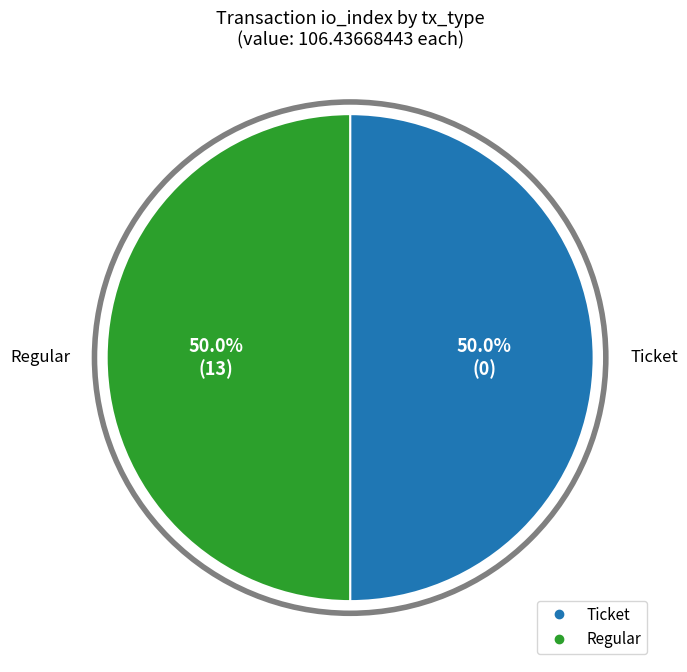

How many segments does this pie chart have?

2